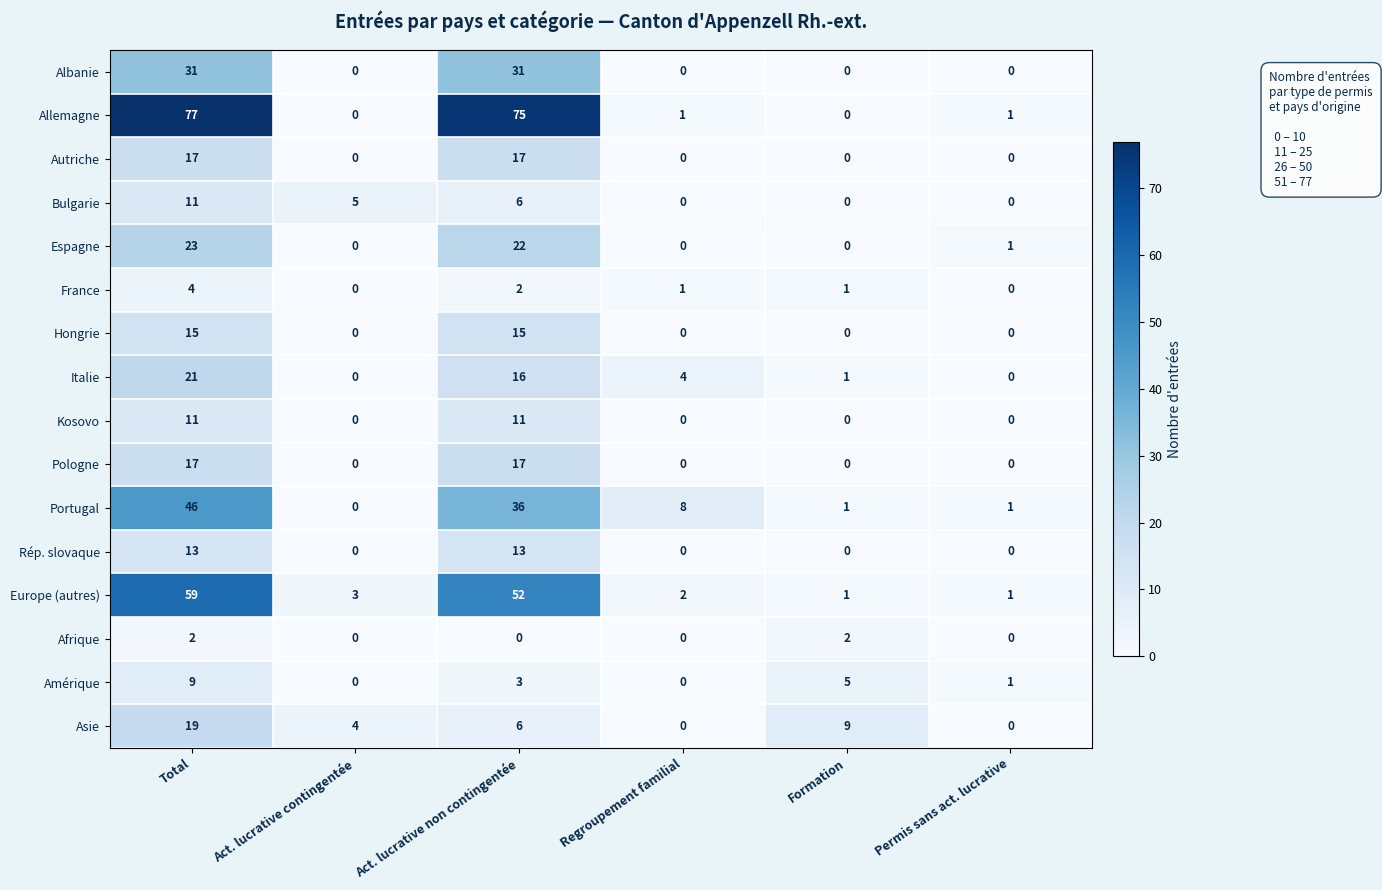

Where does the Allemagne series first go above 1?

Total